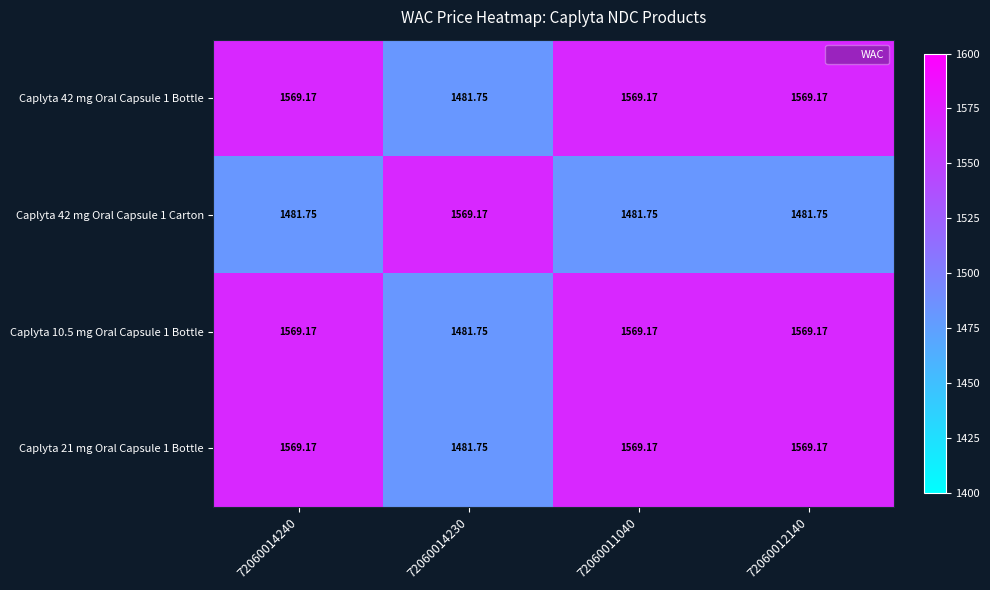

Is the value of Caplyta 42 mg Oral Capsule 1 Carton at 72060014240 greater than the value of Caplyta 10.5 mg Oral Capsule 1 Bottle at 72060011040?

No